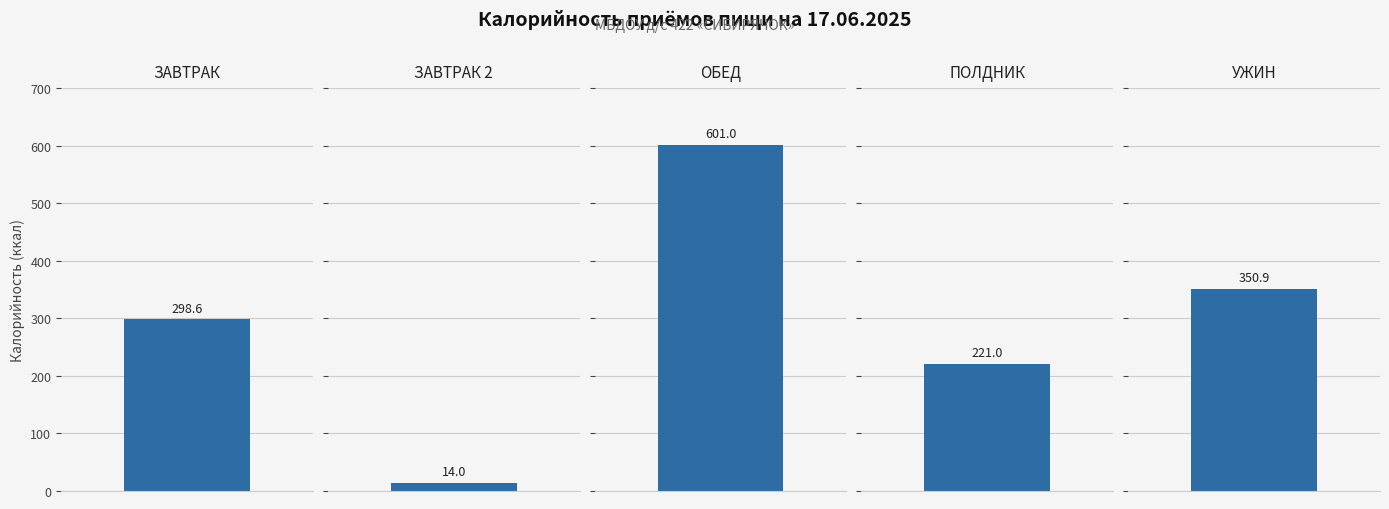

Reading right to left, list all the values displayed in this chart.

УЖИН=350.9	ПОЛДНИК=221.0	ОБЕД=601.0	ЗАВТРАК 2=14.0	ЗАВТРАК=298.6